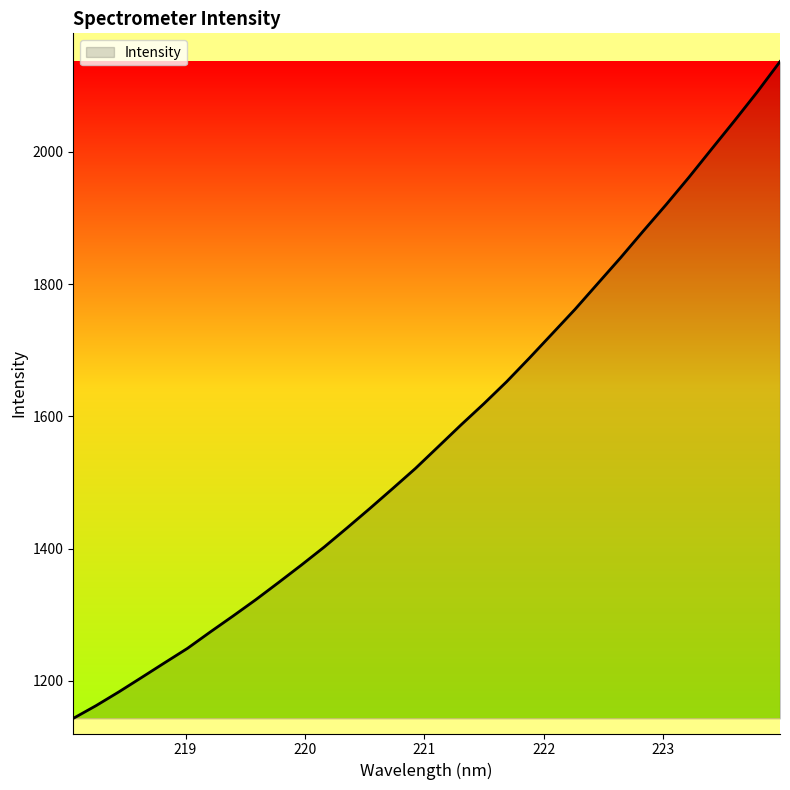

What is the difference between the maximum and minimum values?

993.3